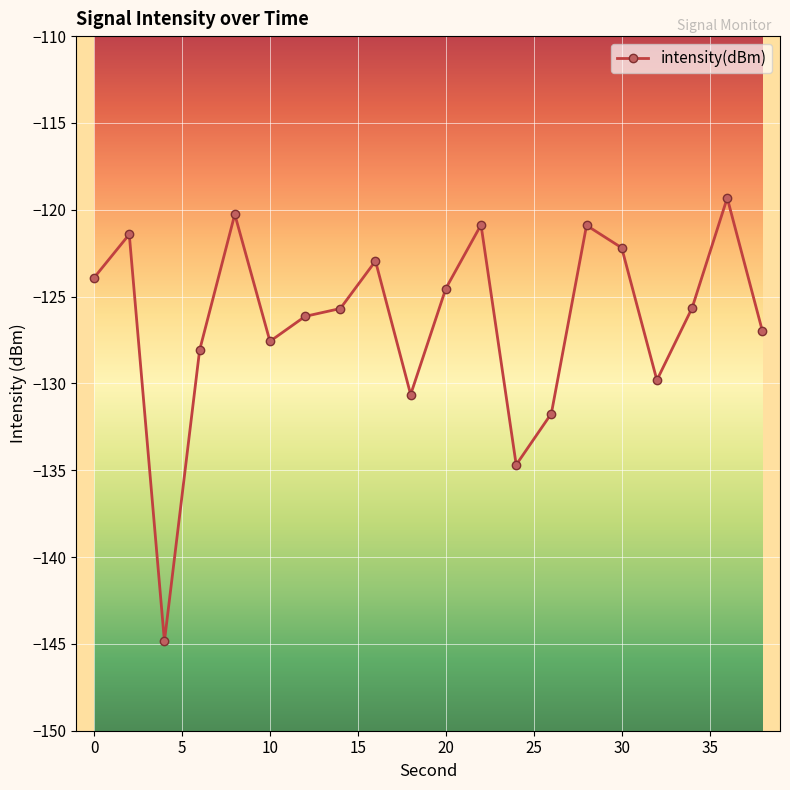

What is the value of the 4th point from the left?

-128.1